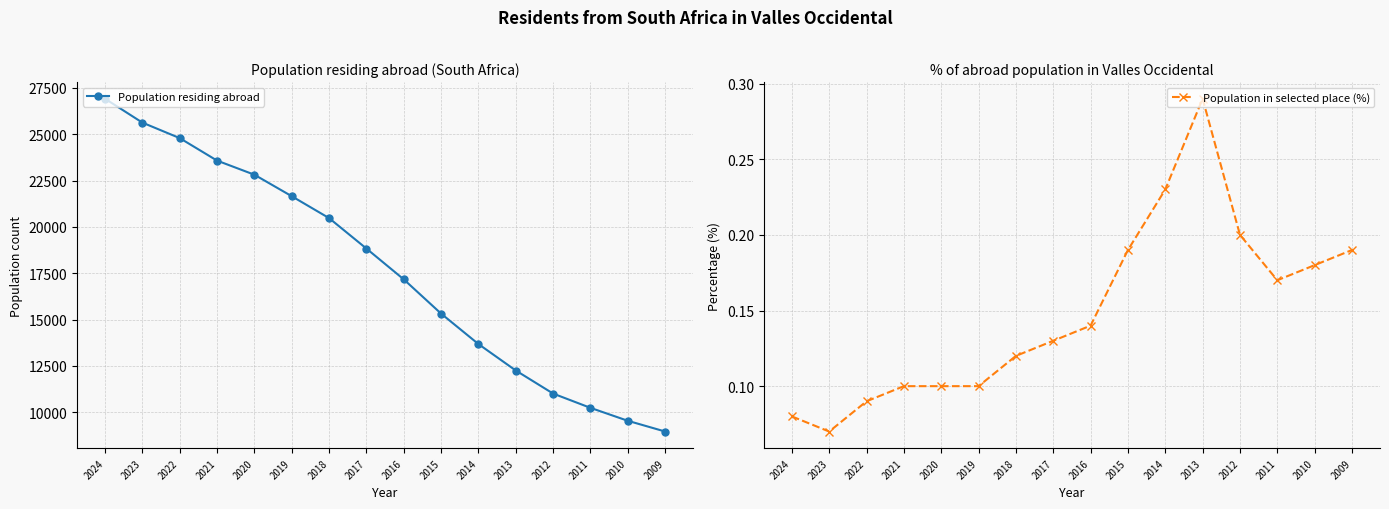

What value does the Population in selected place (%) series have at 2012?

0.2